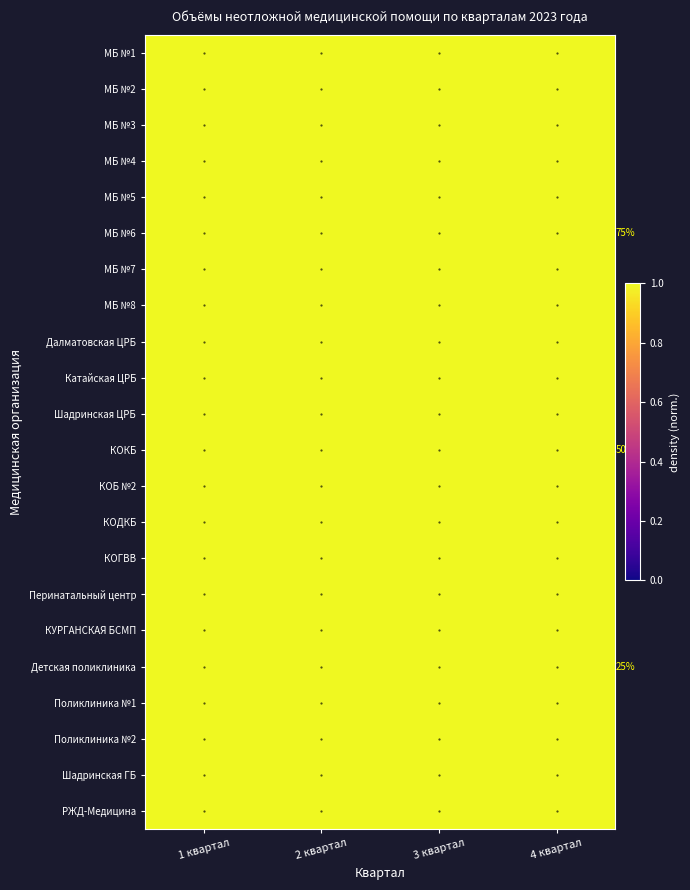

Which has a higher value, 3 квартал or 4 квартал?

3 квартал